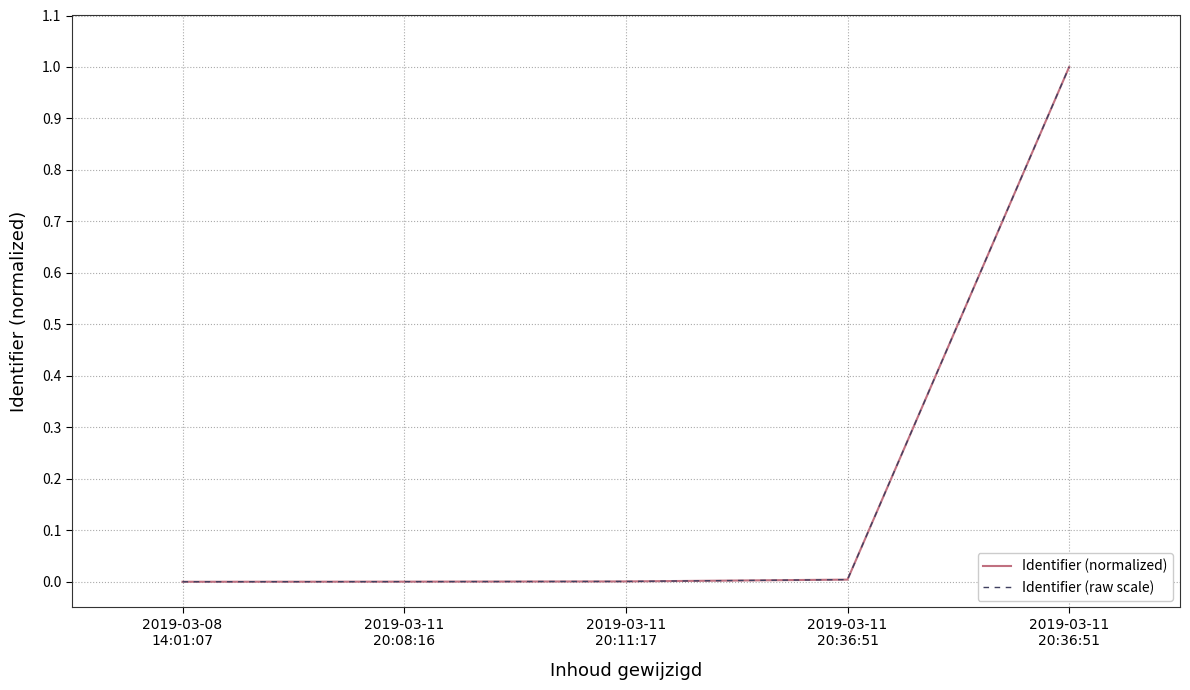

True or false: Identifier (raw scale) has more than 0 interior local peaks.

False